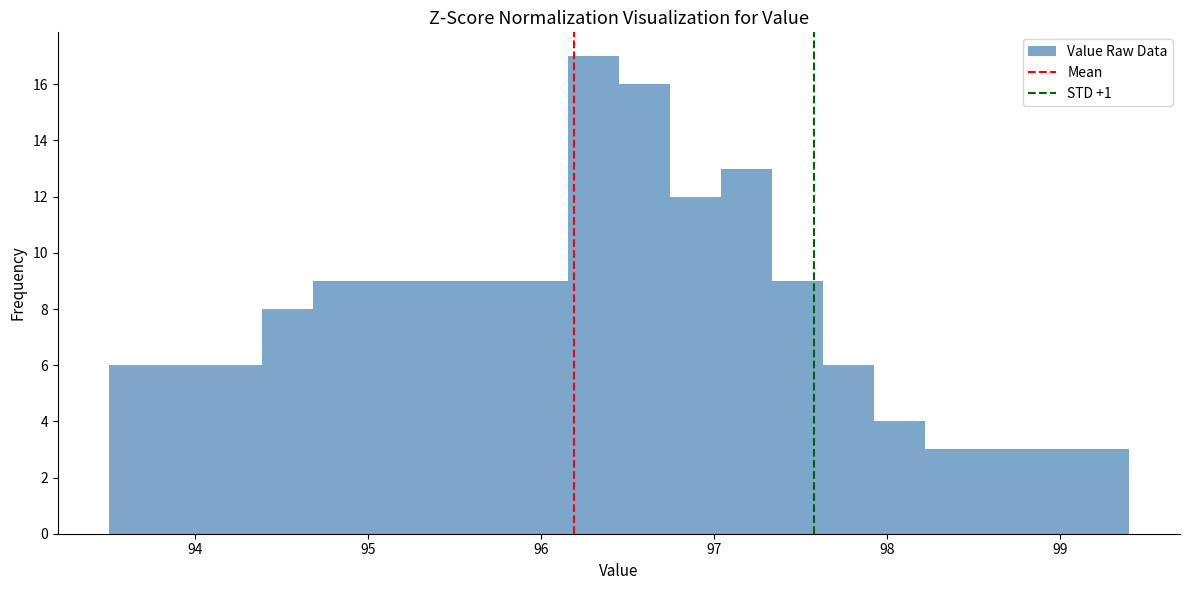

Read against the x-axis, roughly where is the centre of the tallest bar?

96.3